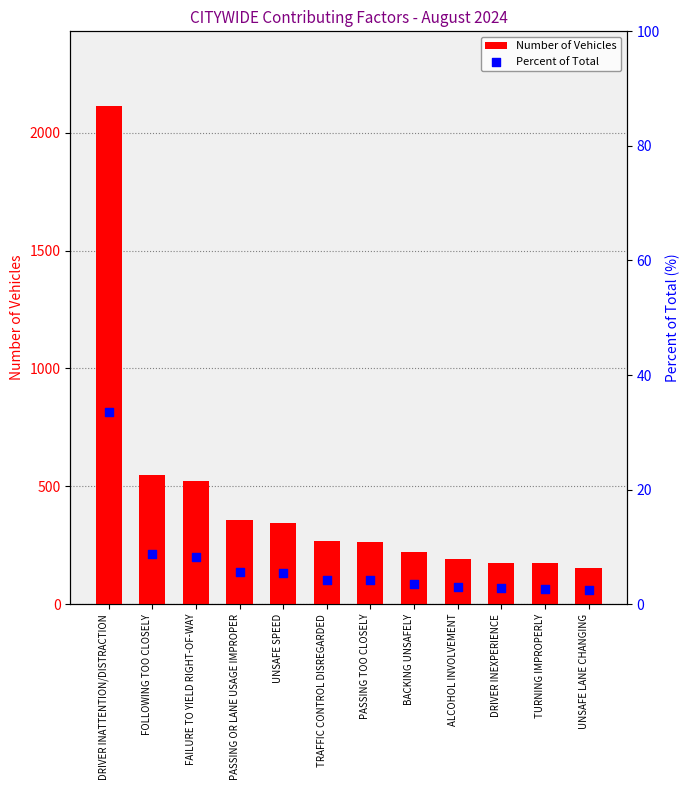

At how many categories does at least one series exceed 237?

7